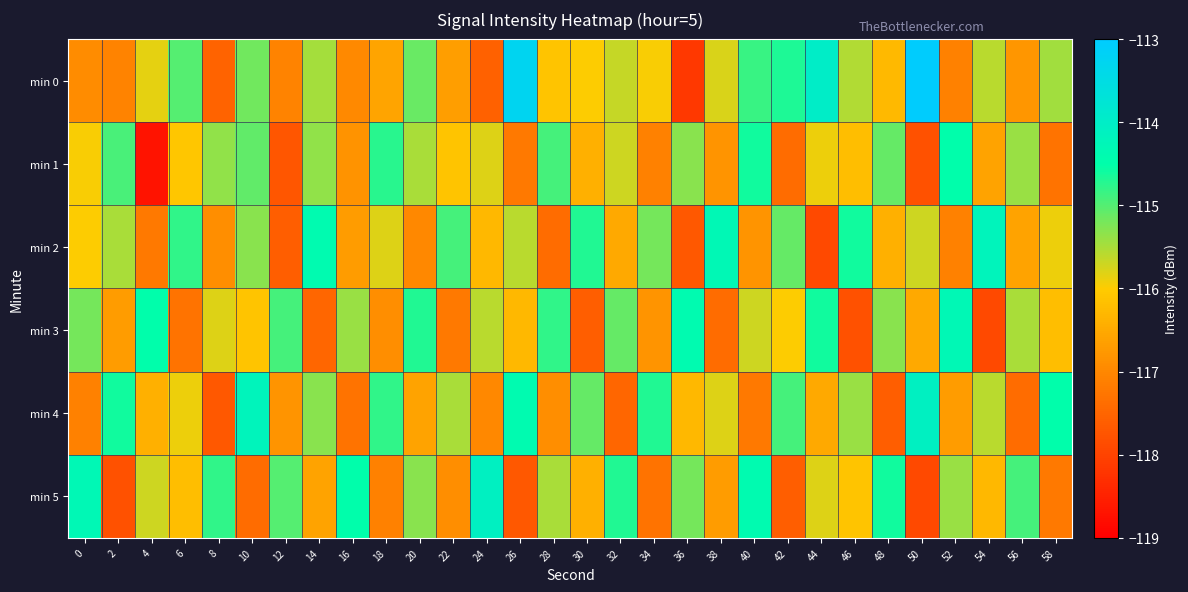

Which series changed the most between 34 and 48?

min 4